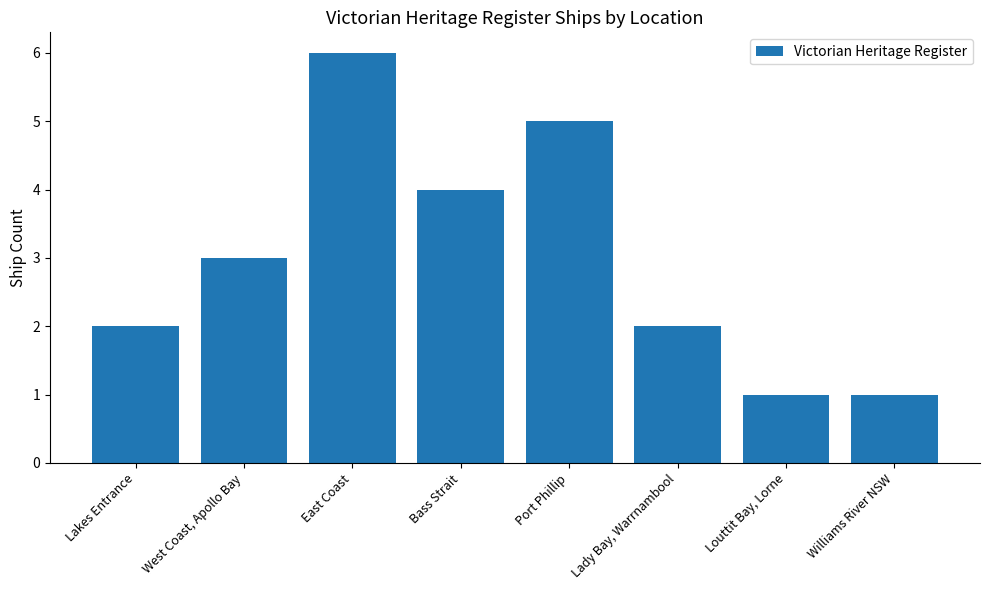

What position from the right is Port Phillip?

4